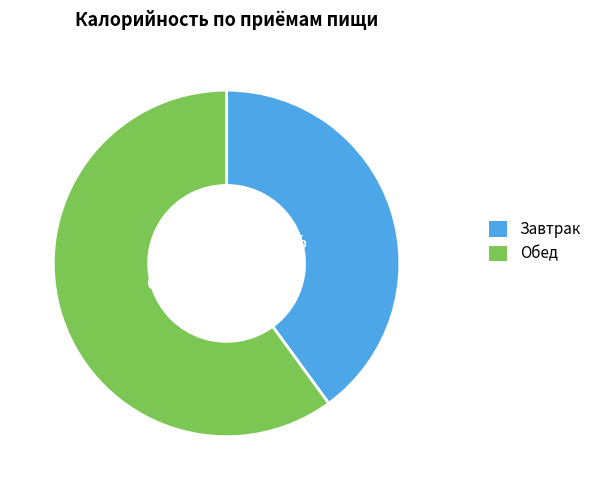

To the nearest percent, what is the combined percentage of Завтрак and Обед?

100%